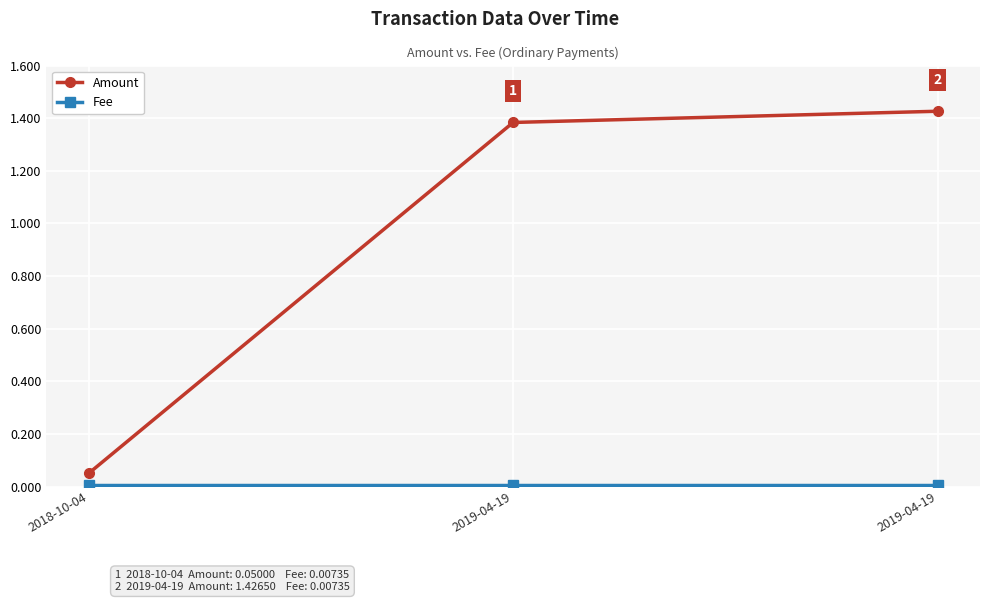

How many lines are shown in the chart?

2